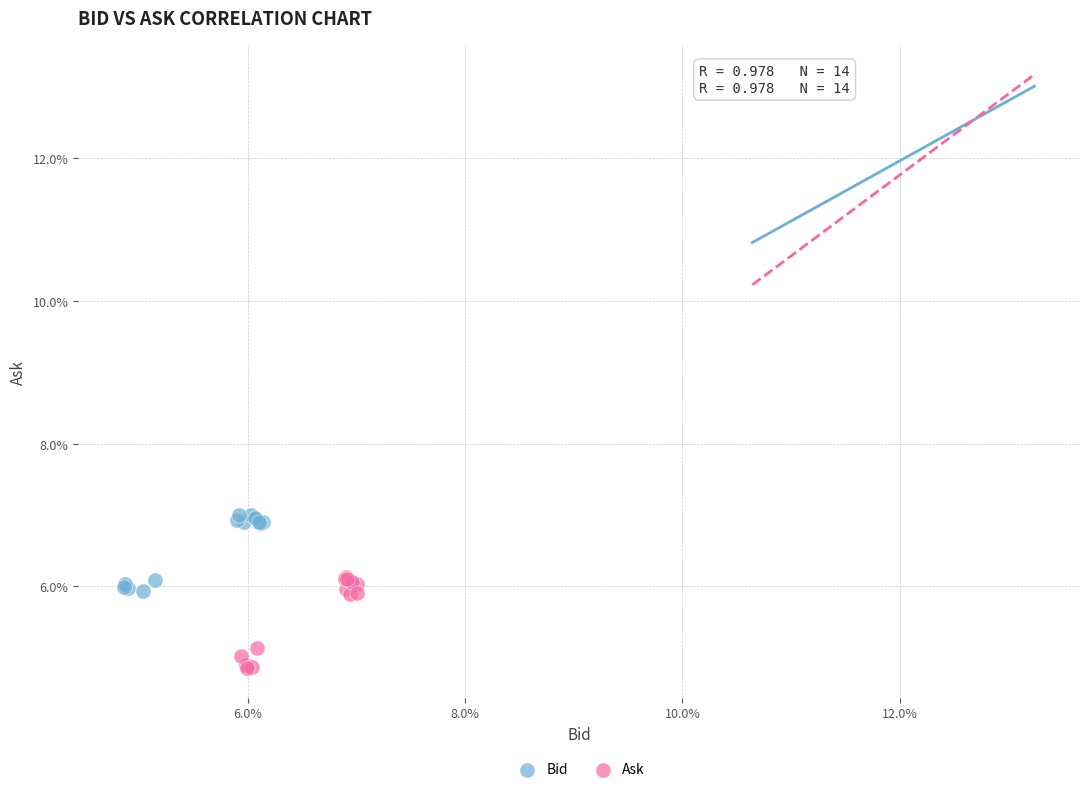

Which series reaches the minimum Y coordinate?

Ask